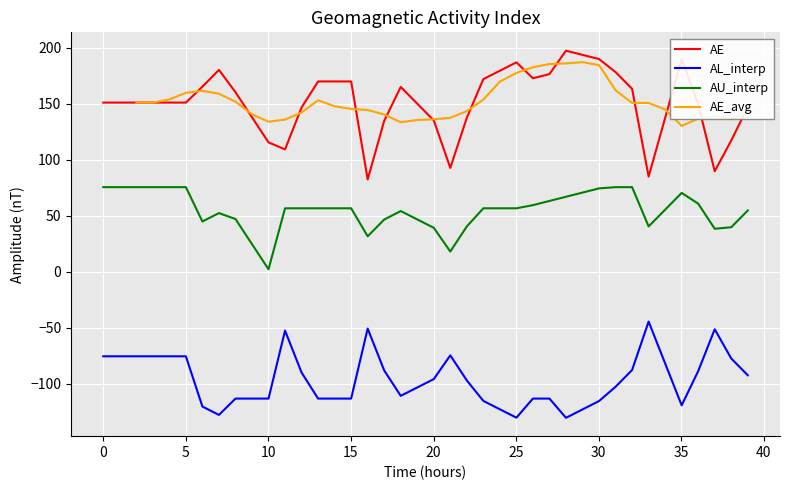

True or false: AE and AL_interp cross at least once.

False